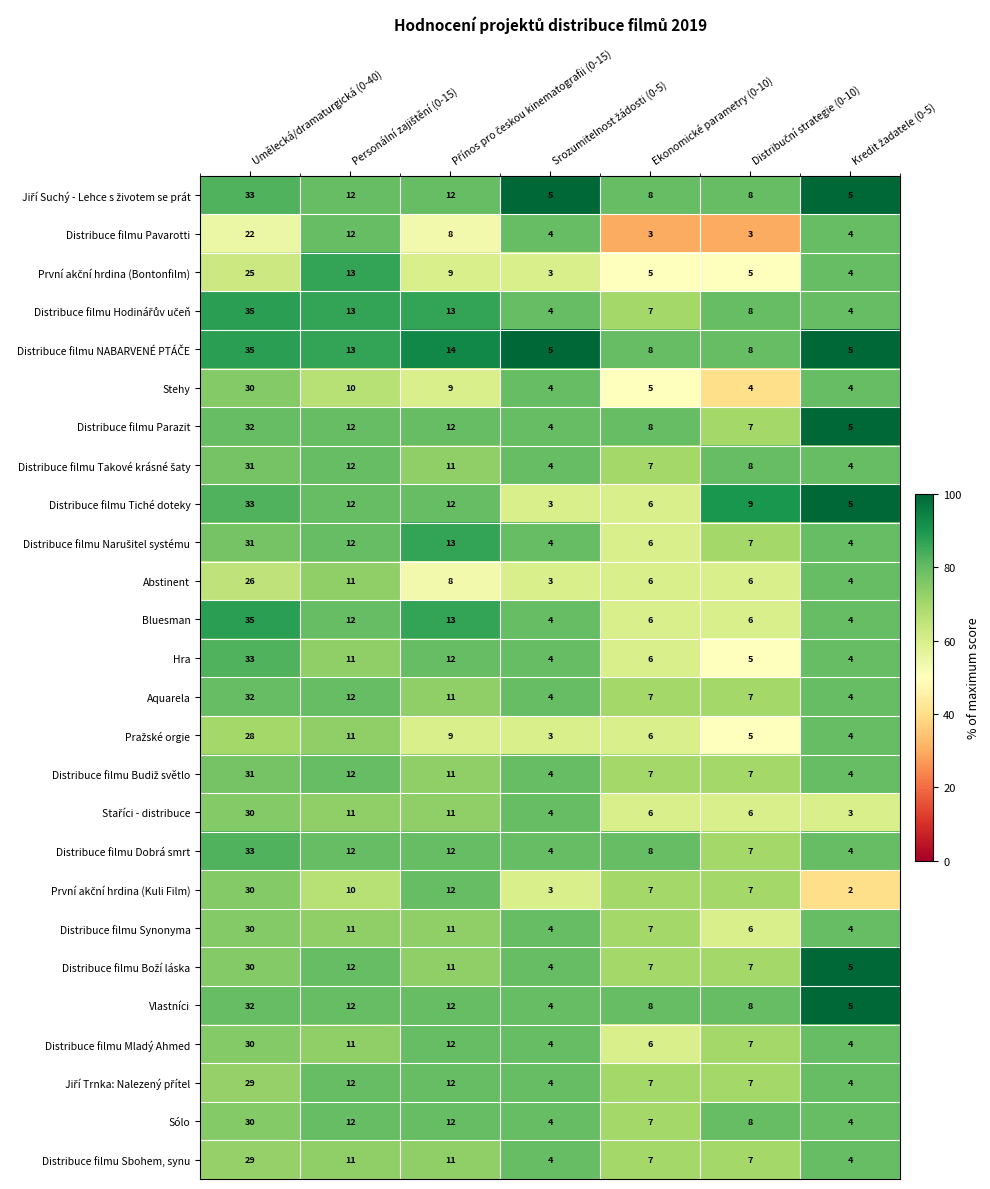

The Distribuce filmu Mladý Ahmed series shows 30 at Umělecká/dramaturgická (0-40). True or false?

True